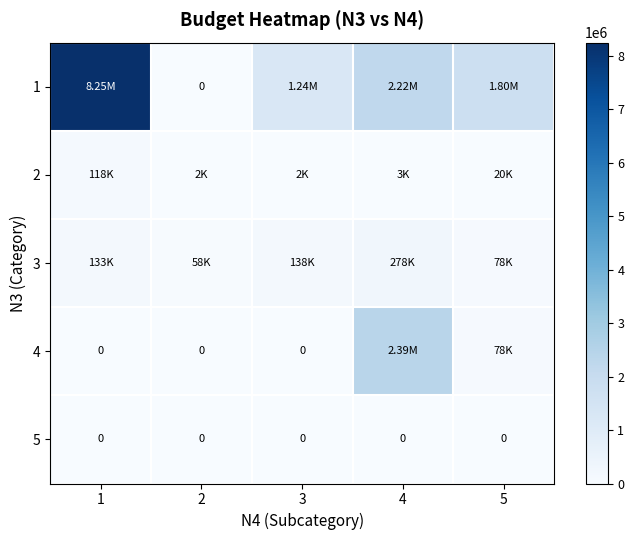

What is the difference between the 1 values at 4 and 5?

414574.6